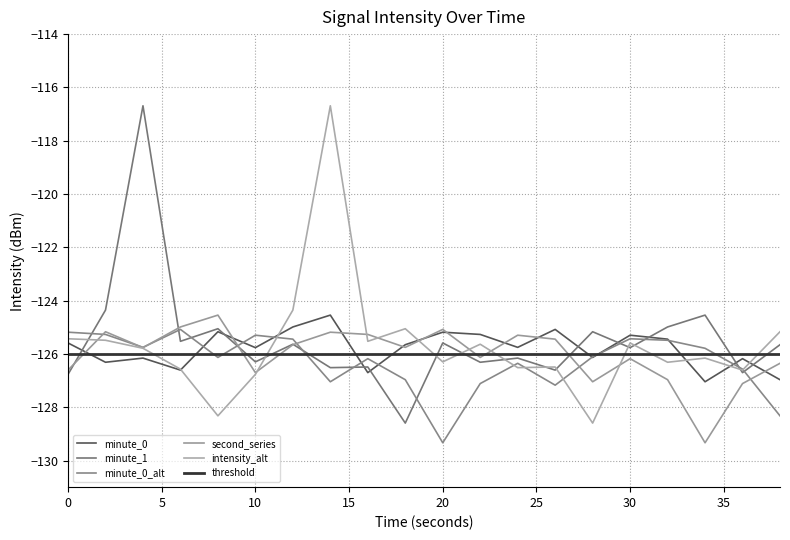

After their last crossing, which series has the higher values: intensity_alt or second_series?

intensity_alt